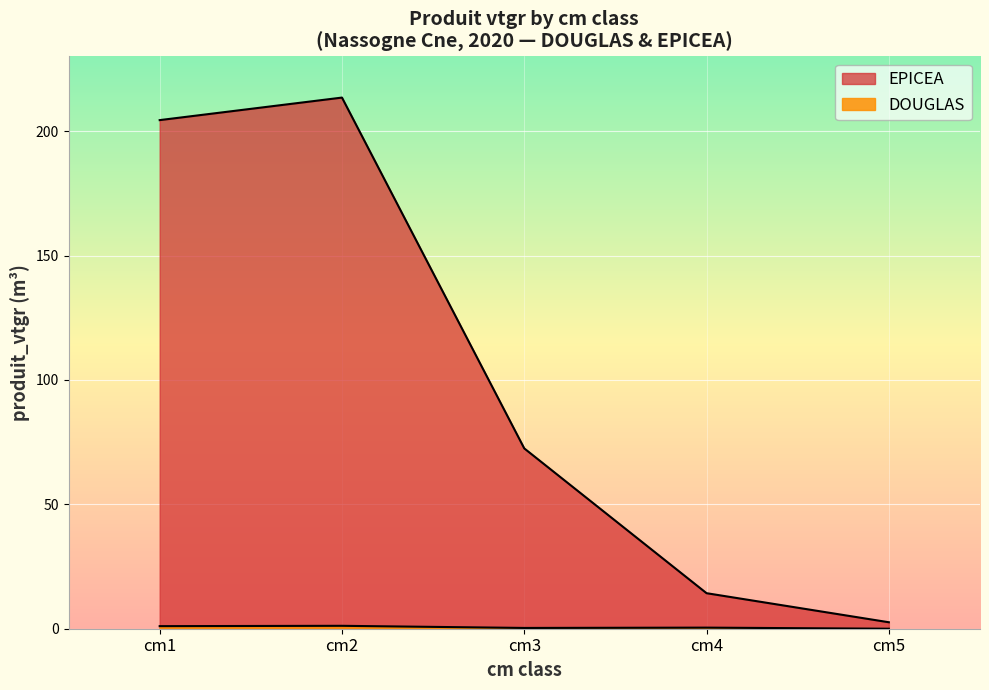

Count the number of values greater than 72.

3